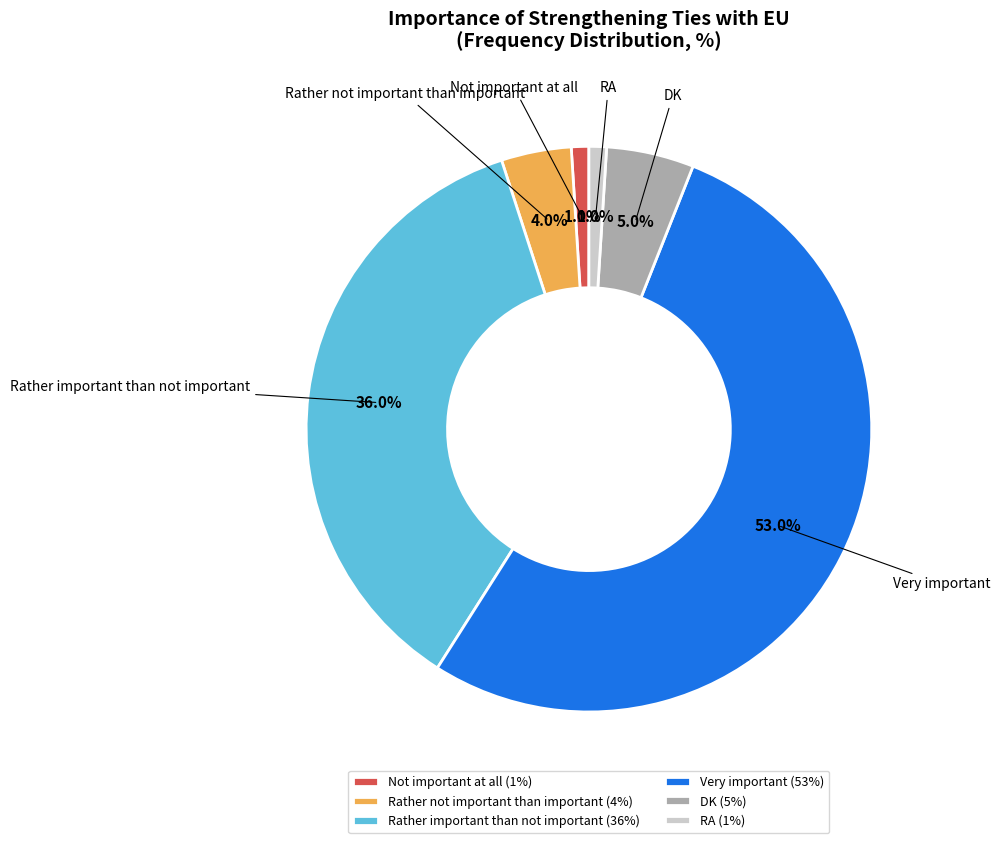

True or false: DK accounts for 19% of the total.

False